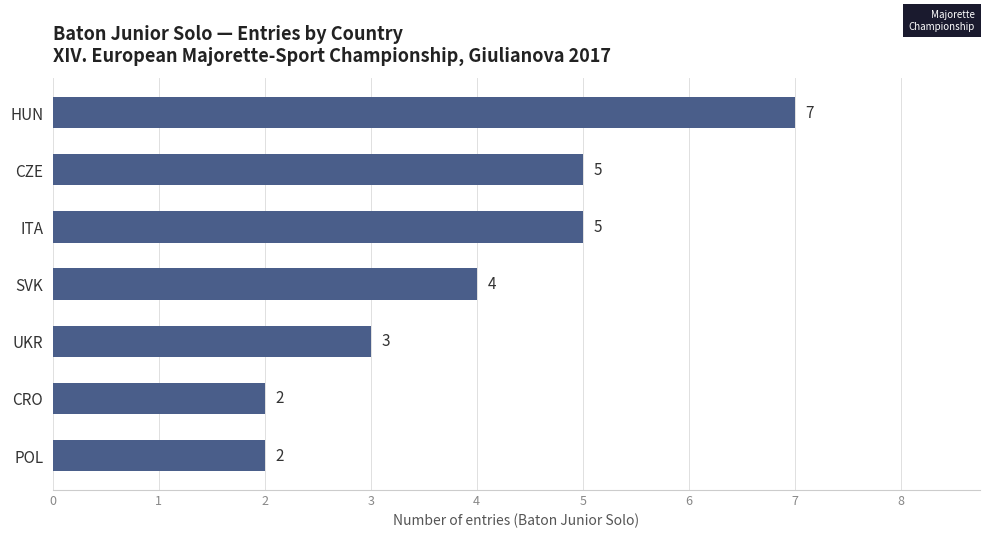

Approximately how many times larger is the value at CZE compared to POL?

2.5